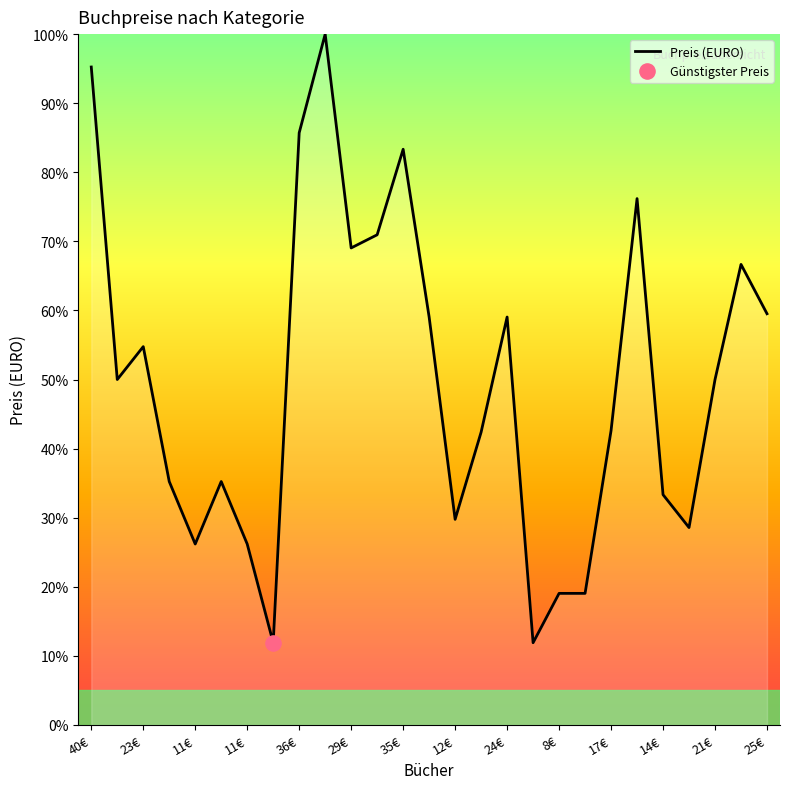

What is the smallest value displayed?

11.9